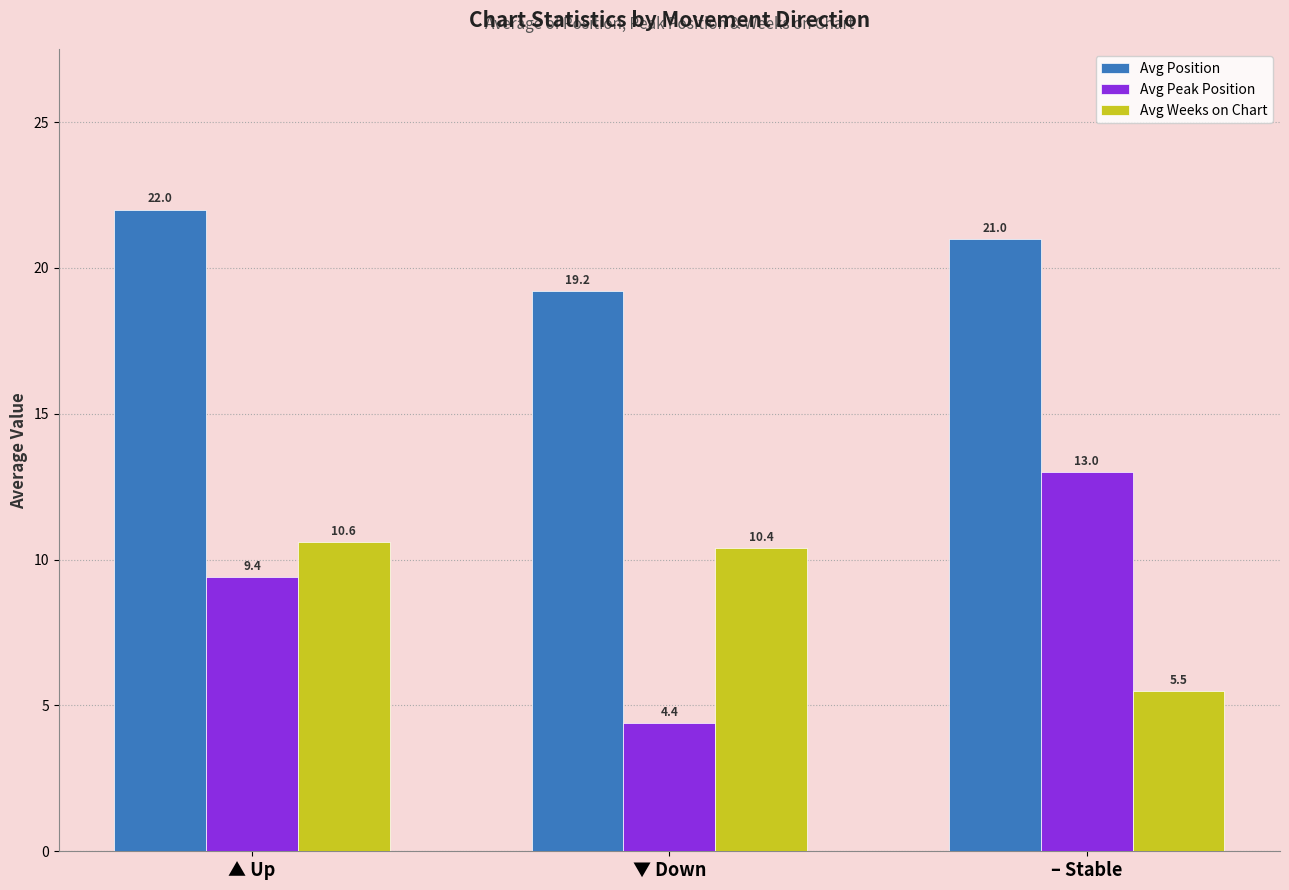

True or false: Avg Peak Position has a value of 3.1 at ▼ Down.

False